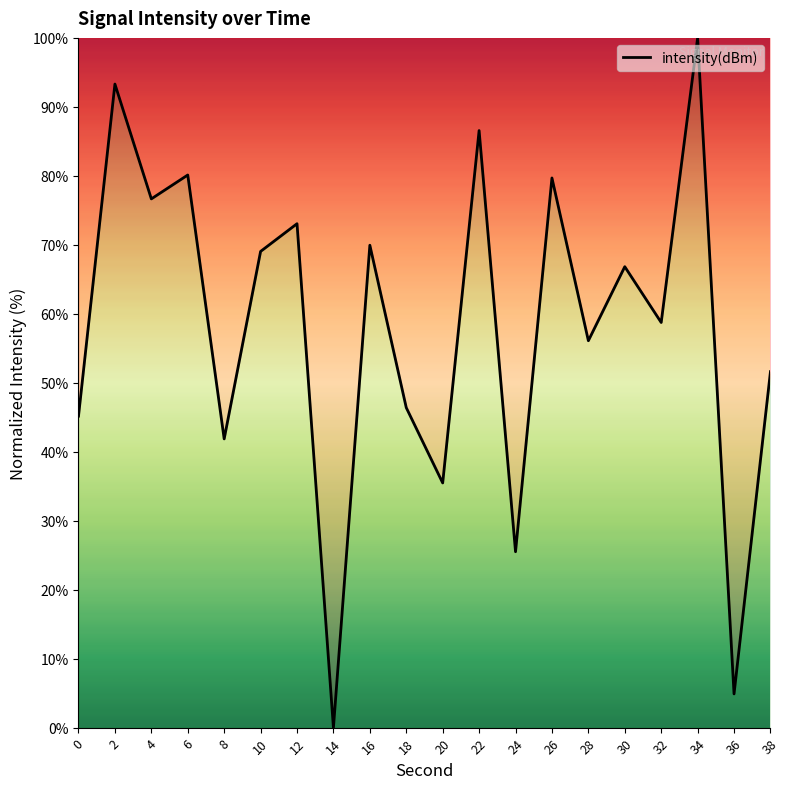

Reading left to right, list all the values displayed in this chart.

45.2	93.3	76.7	80.1	41.9	69.0	73.1	0.0	69.9	46.4	35.5	86.6	25.5	79.7	56.1	66.8	58.7	100.0	4.9	51.6